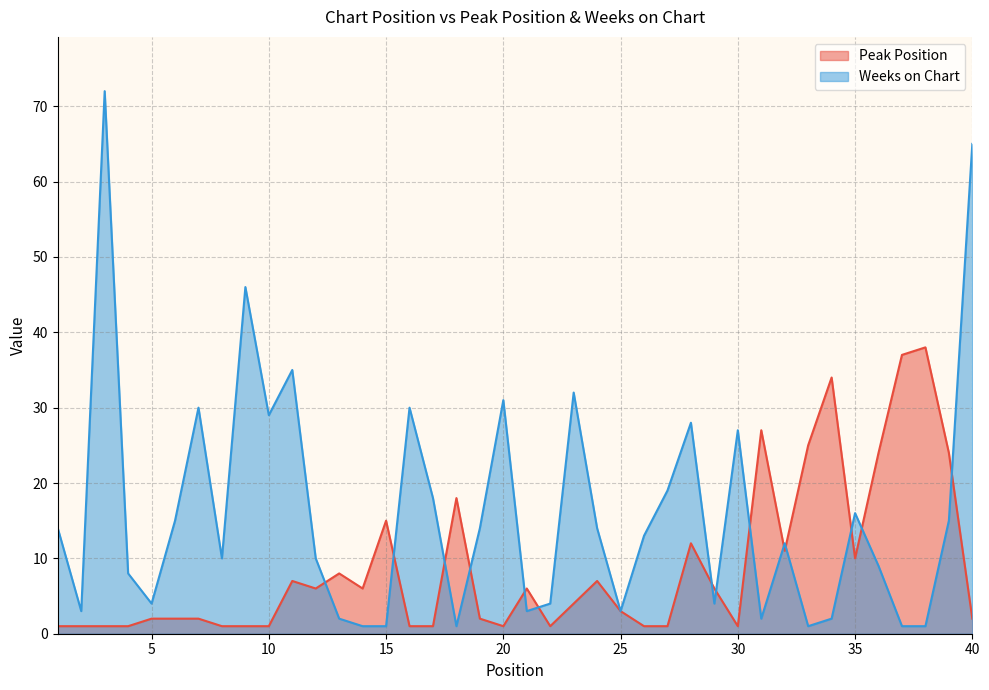

Rank the series at 24 from highest to lowest value.

Weeks on Chart, Peak Position